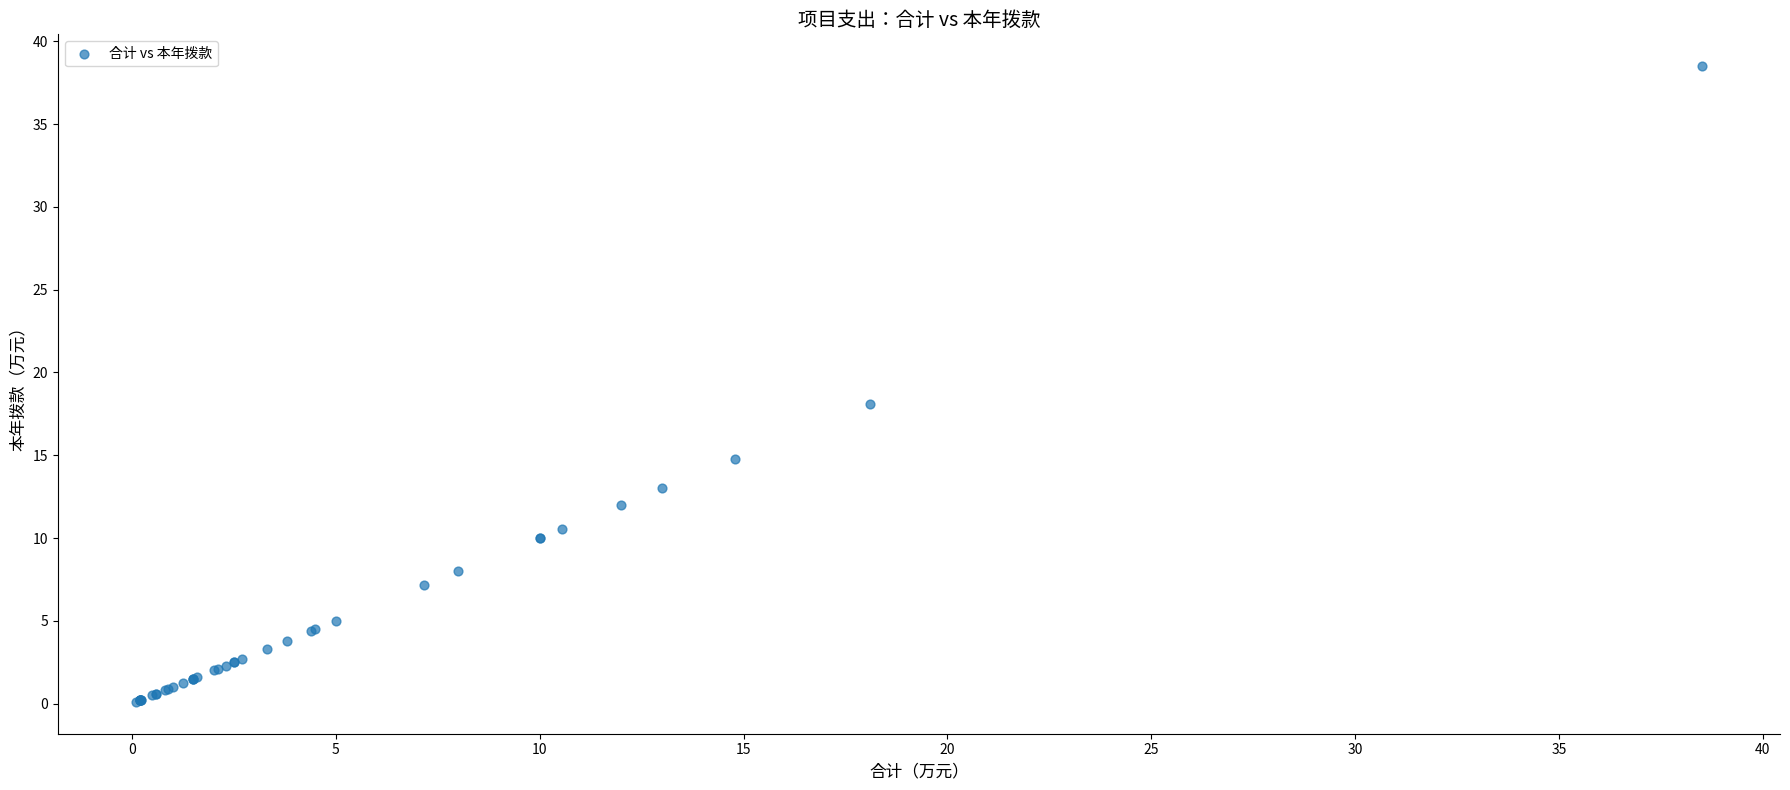

What Y value in the scatter plot is closest to 19?

18.1